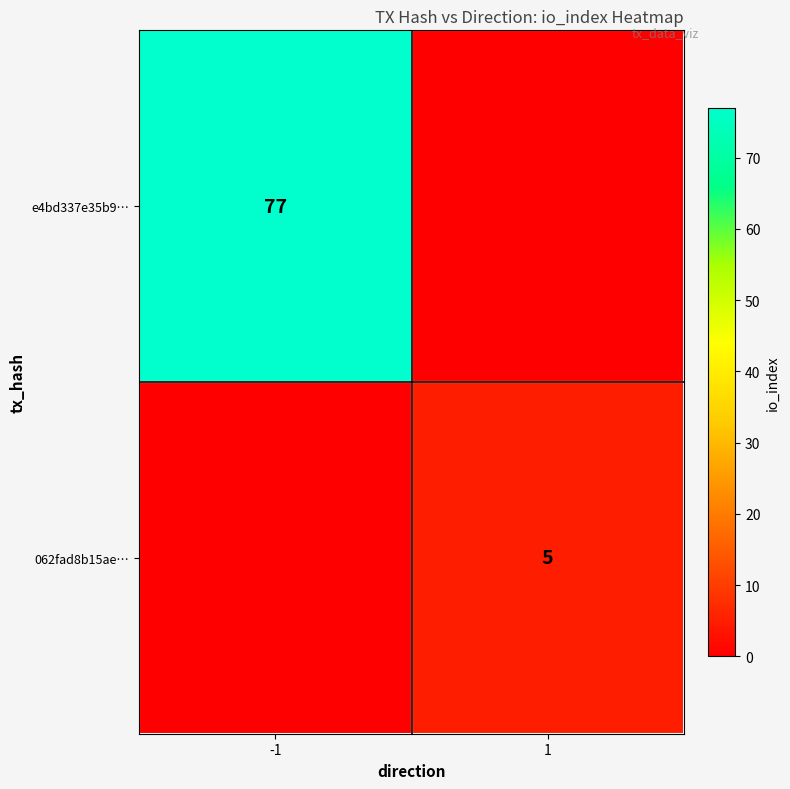

The value of e4bd337e35b9… at -1 is 77. True or false?

True